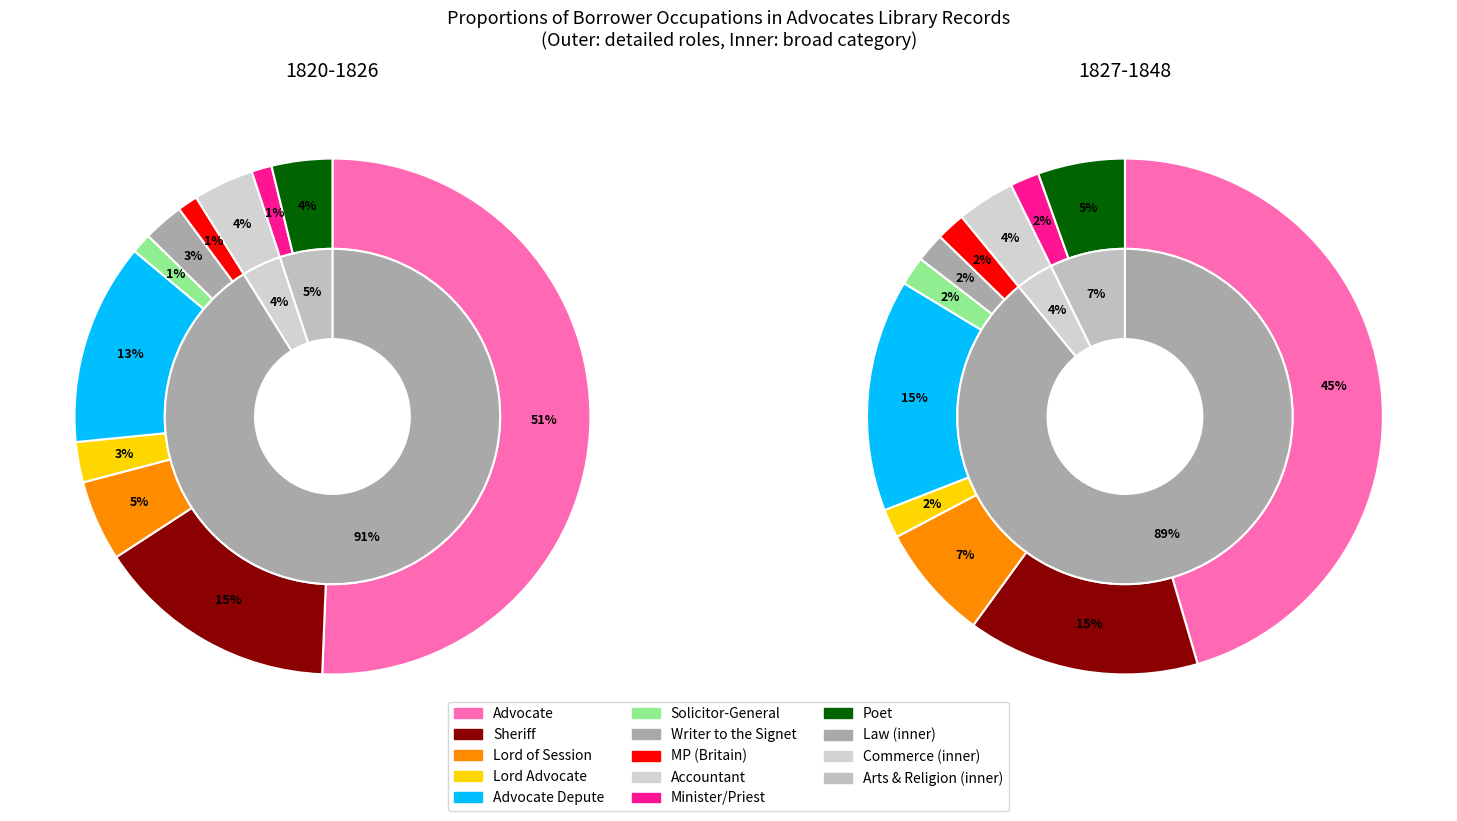

How many slices are in this pie chart?

11